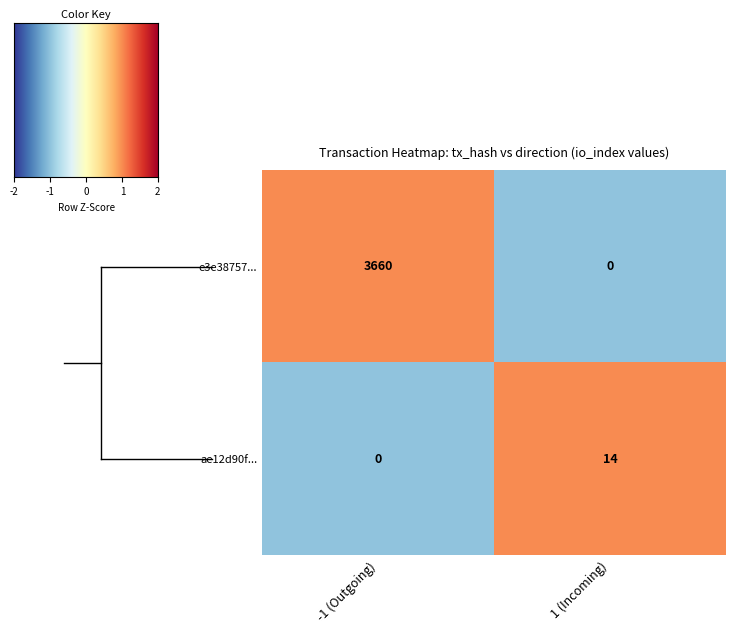

What is the total value across all series at 1 (Incoming)?

14